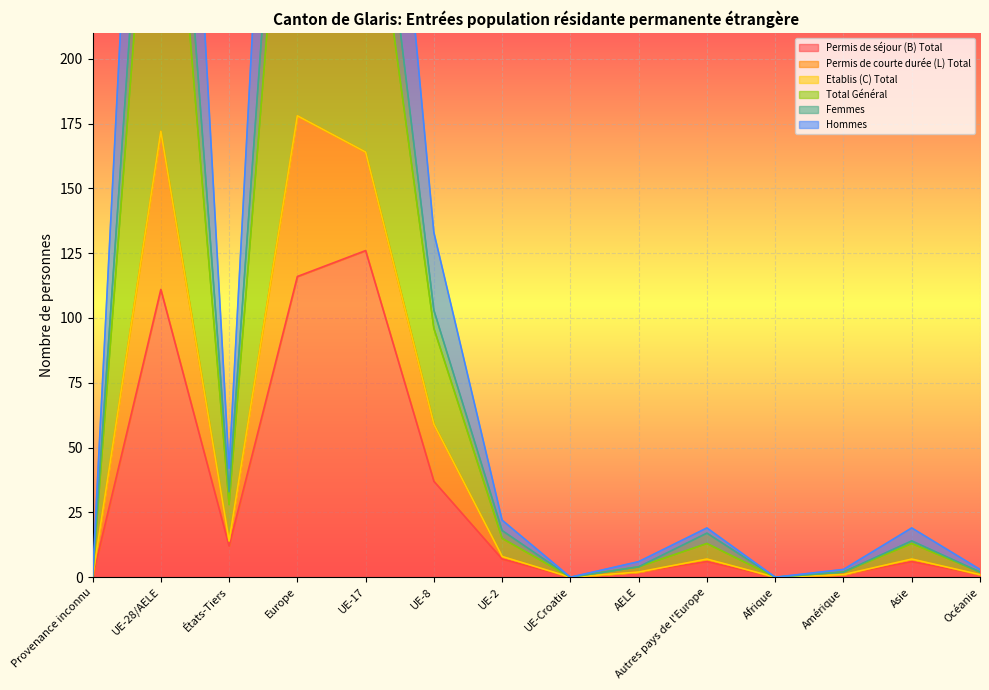

What is the difference between the Permis de séjour (B) Total values at Afrique and UE-28/AELE?

111